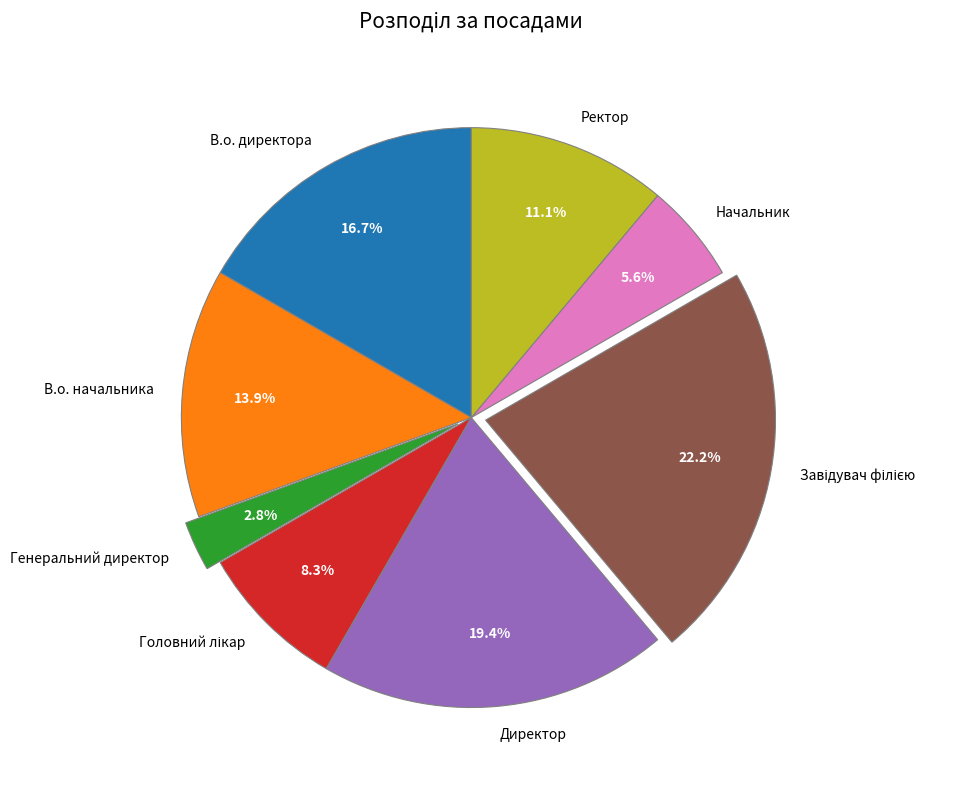

Does Директор represent more than half of the total?

No